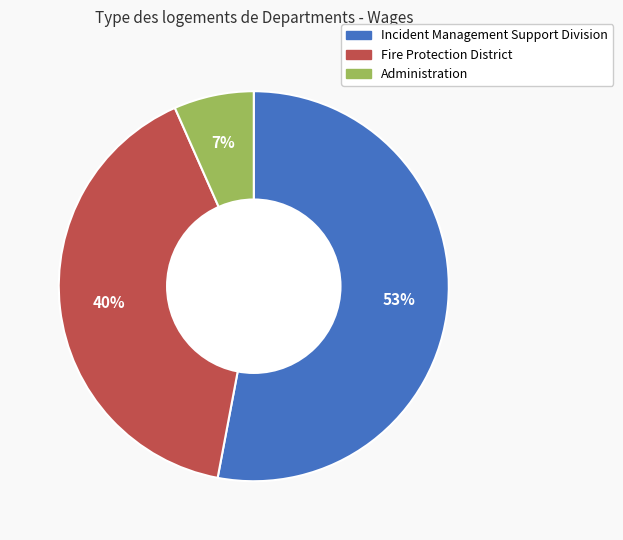

To the nearest percent, what is the average slice percentage?

33%